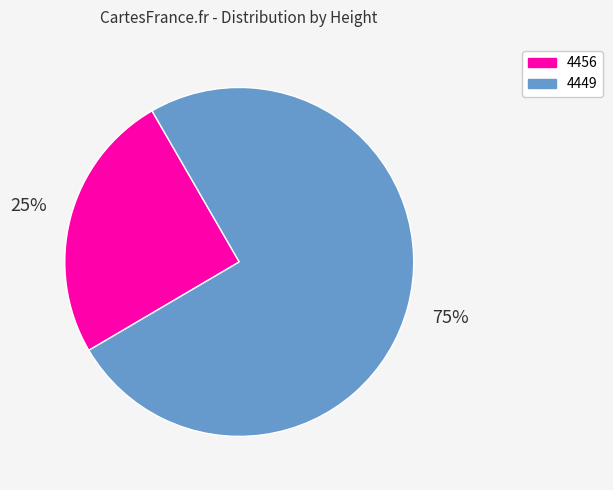

Which category has the biggest portion of the pie?

4449